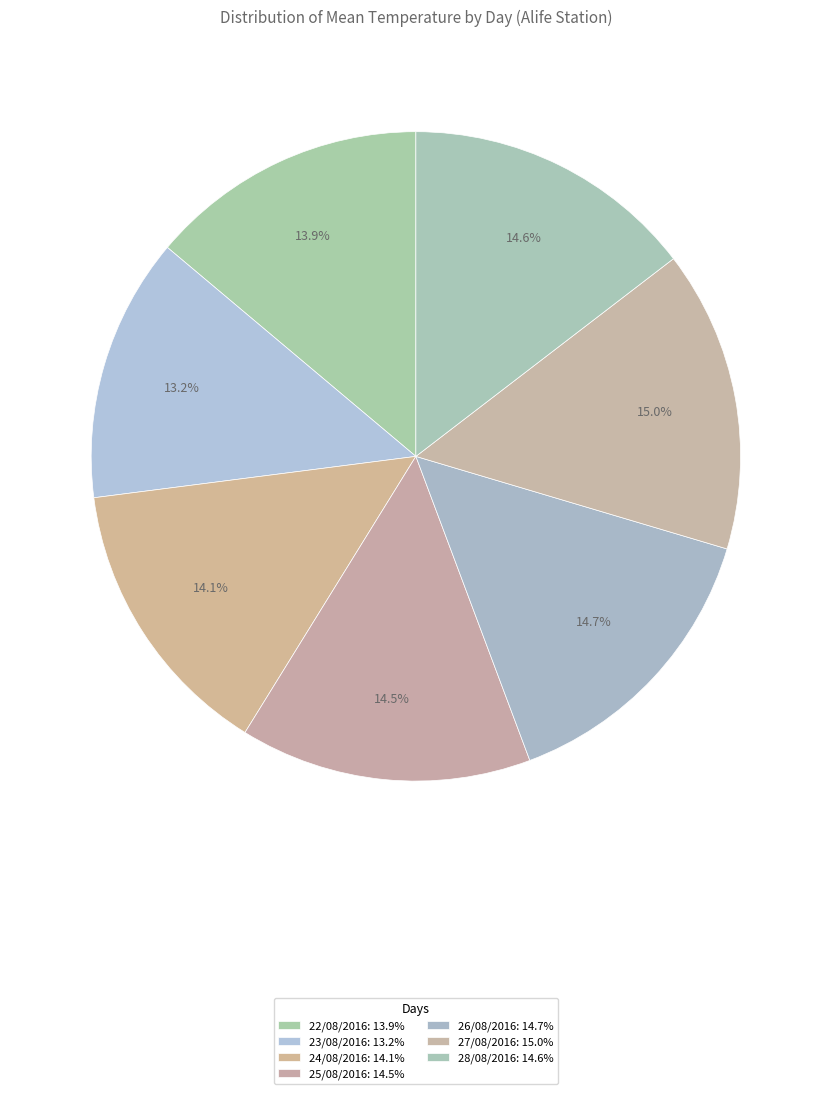

Is 26/08/2016 the majority of the pie?

No